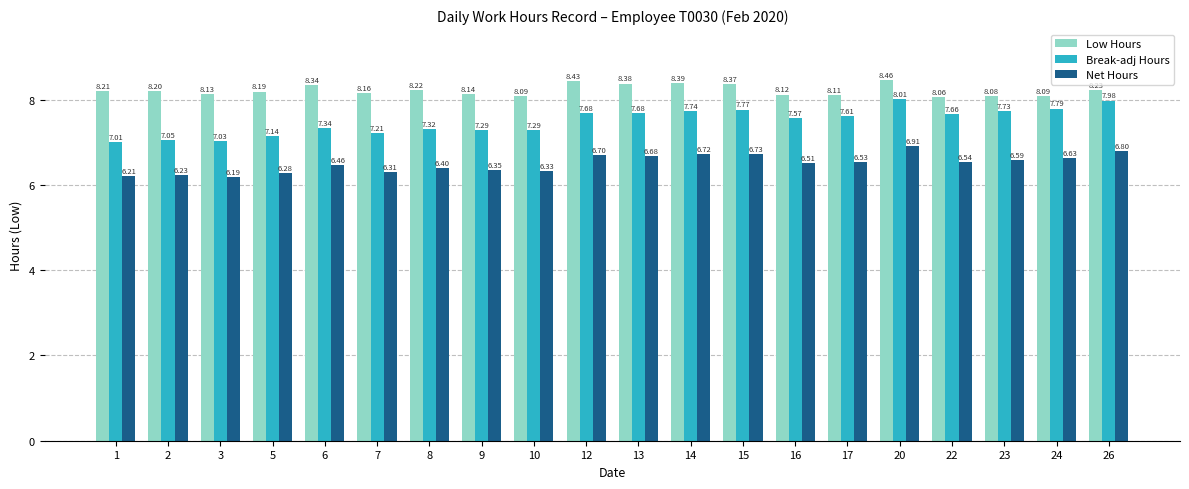

What is the value of the Low Hours bar at the 11th from the left?

8.4